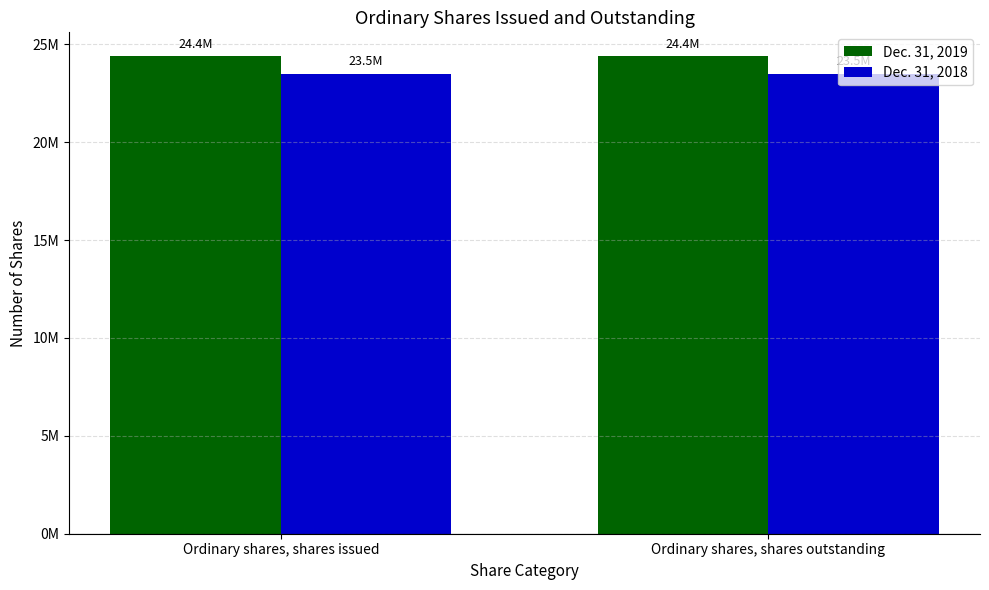

Which series has the largest range (max minus min)?

Dec. 31, 2019